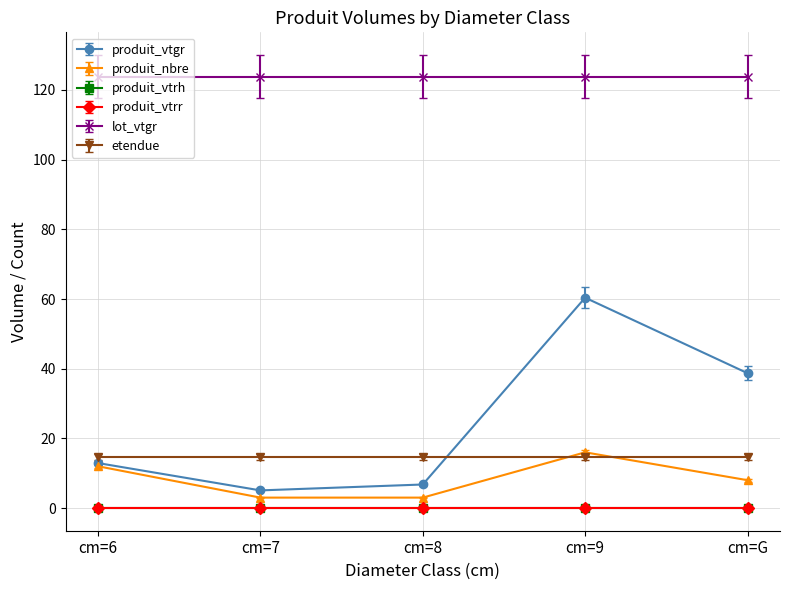

Does the chart have visible grid lines?

Yes